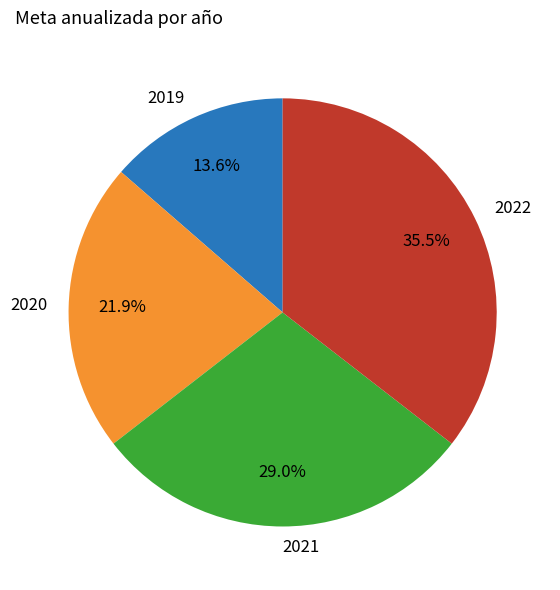

To the nearest percent, what portion does 2020 represent?

22%